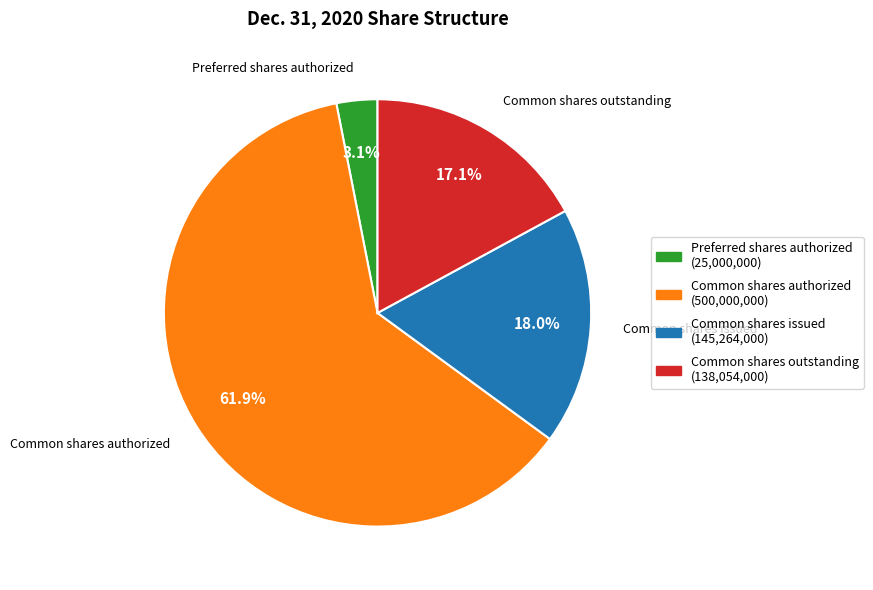

Does any single category account for the majority?

Yes